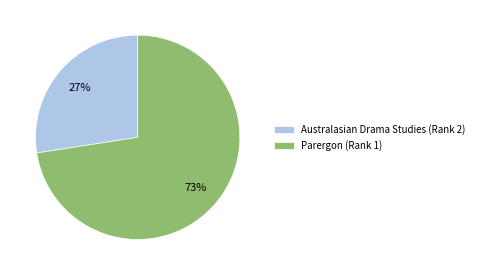

Rank the categories by value from lowest to highest.

Australasian Drama Studies (Rank 2), Parergon (Rank 1)